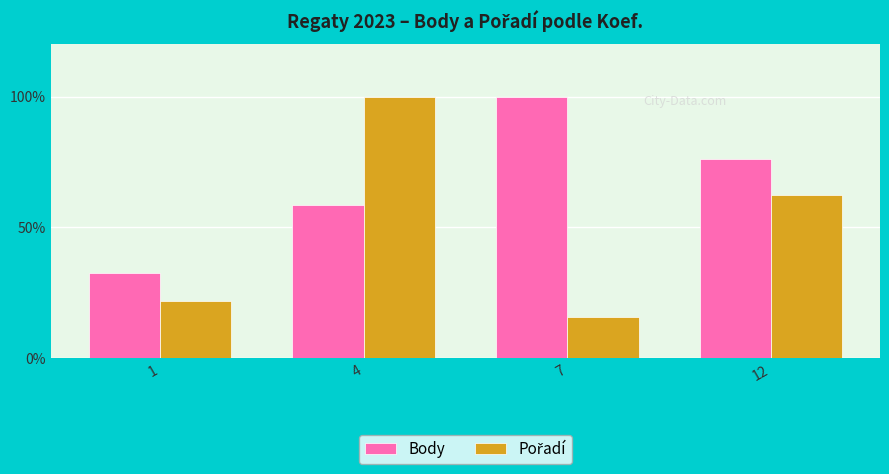

What is the difference between the maximum and second lowest values in the Body series?

41.4